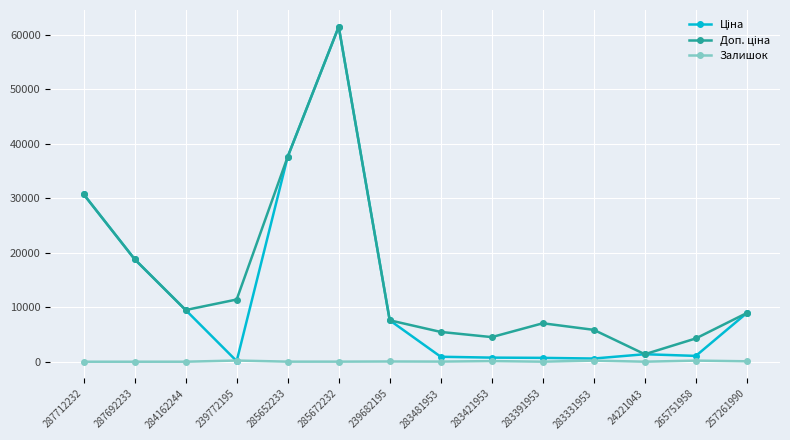

What is the label of the 11th point from the left?

283331953